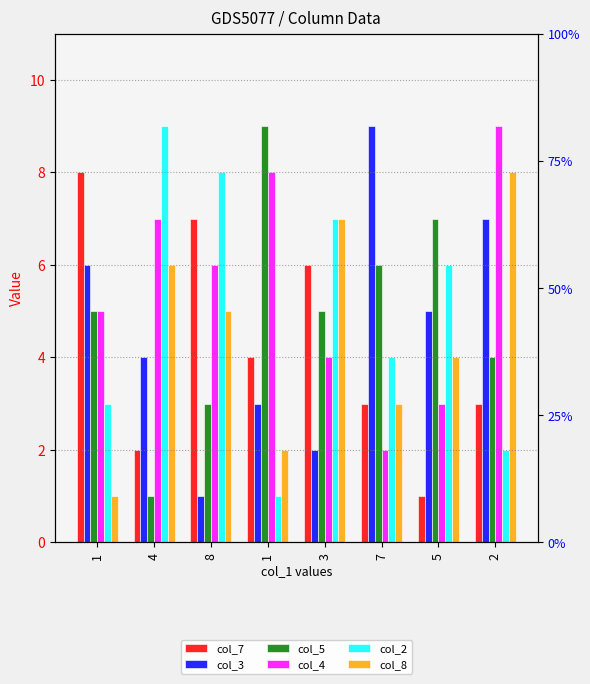

Between 1 and 3, which series saw the biggest shift?

col_2